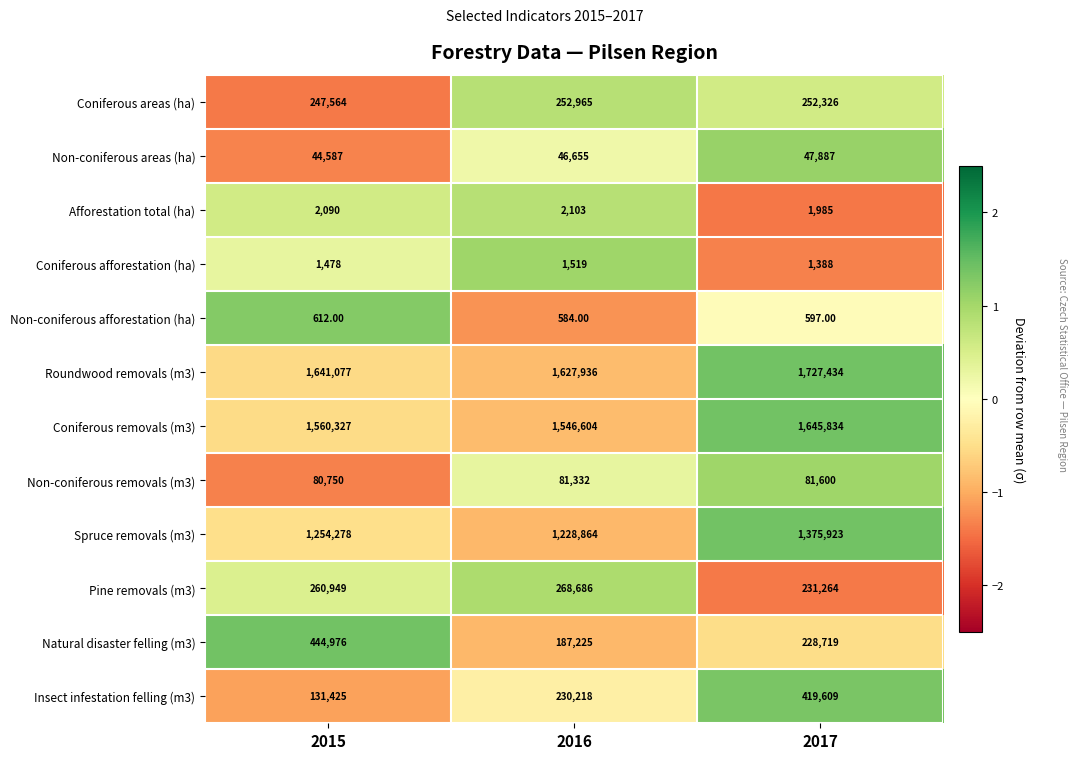

What is the difference between the Coniferous afforestation (ha) values at 2016 and 2017?

131